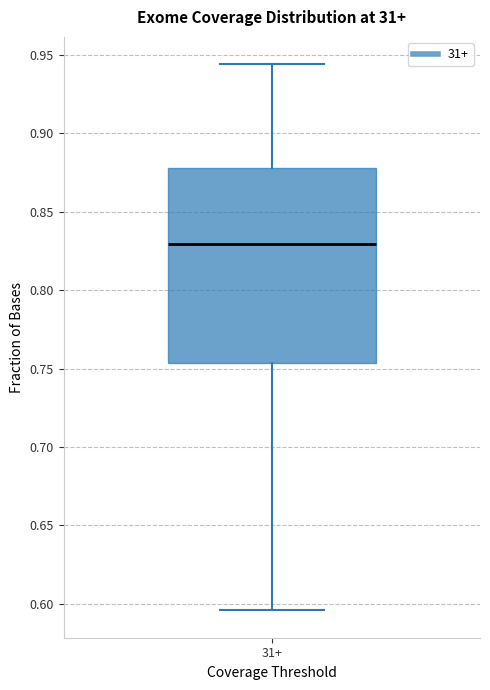

Read this box plot against the y-axis: the position of the median line, the range covered by the box, and the ends of both whiskers. The values are not printed on the chart, so give them approximately, as read against the axis.

median 0.830, box 0.755 to 0.880, whiskers 0.595 to 0.945